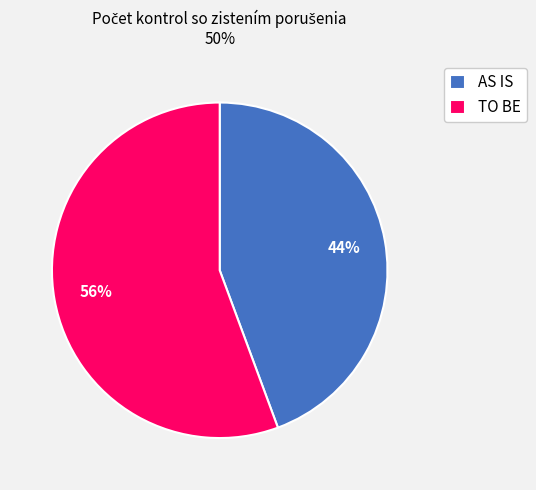

Which category accounts for the majority?

TO BE